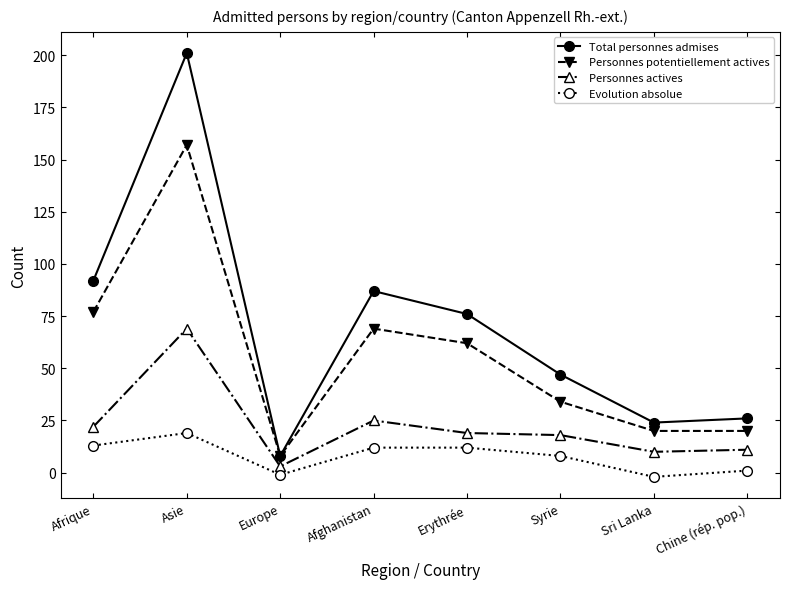

What is the difference between the Total personnes admises values at Europe and Chine (rép. pop.)?

18